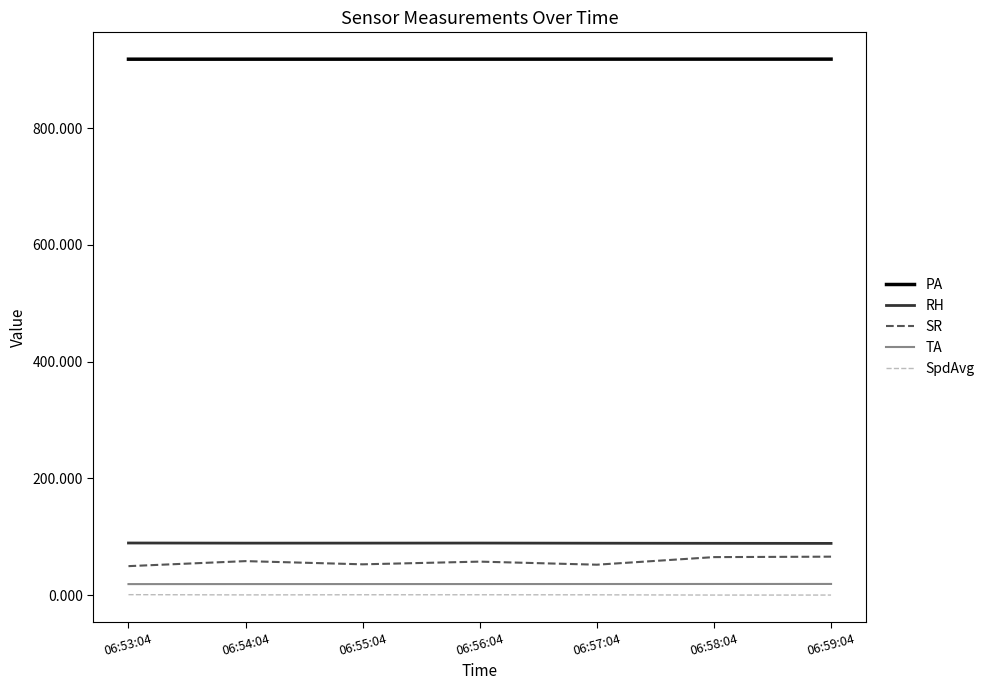

What is the difference between the SR values at 06:58:04 and 06:54:04?

6.9